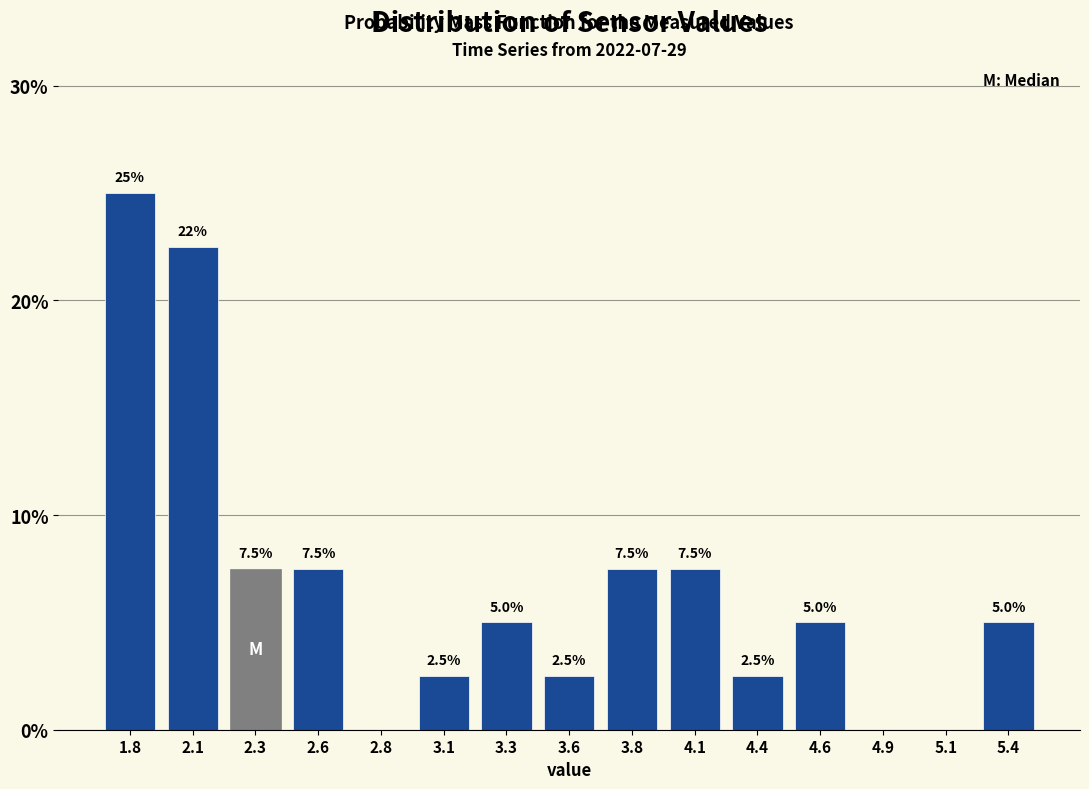

Reading right to left, what are all the values shown in this chart?

5.4=5.0	5.1=0.0	4.9=0.0	4.6=5.0	4.4=2.5	4.1=7.5	3.8=7.5	3.6=2.5	3.3=5.0	3.1=2.5	2.8=0.0	2.6=7.5	2.3=7.5	2.1=22.5	1.8=25.0